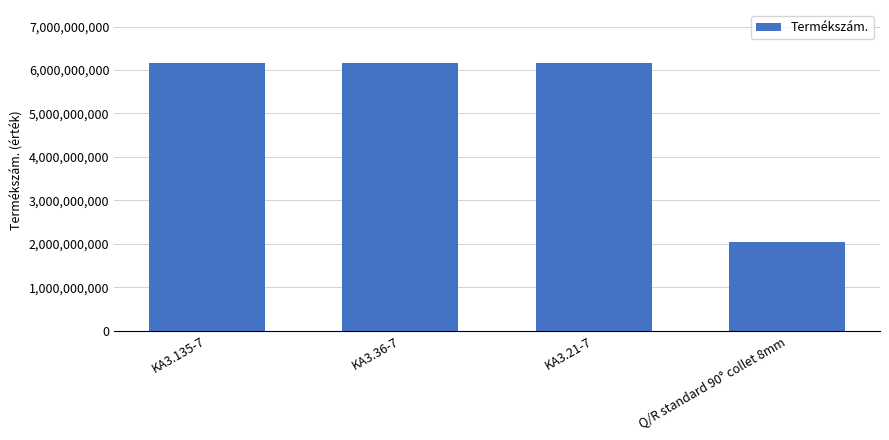

How many series are shown in this chart?

1